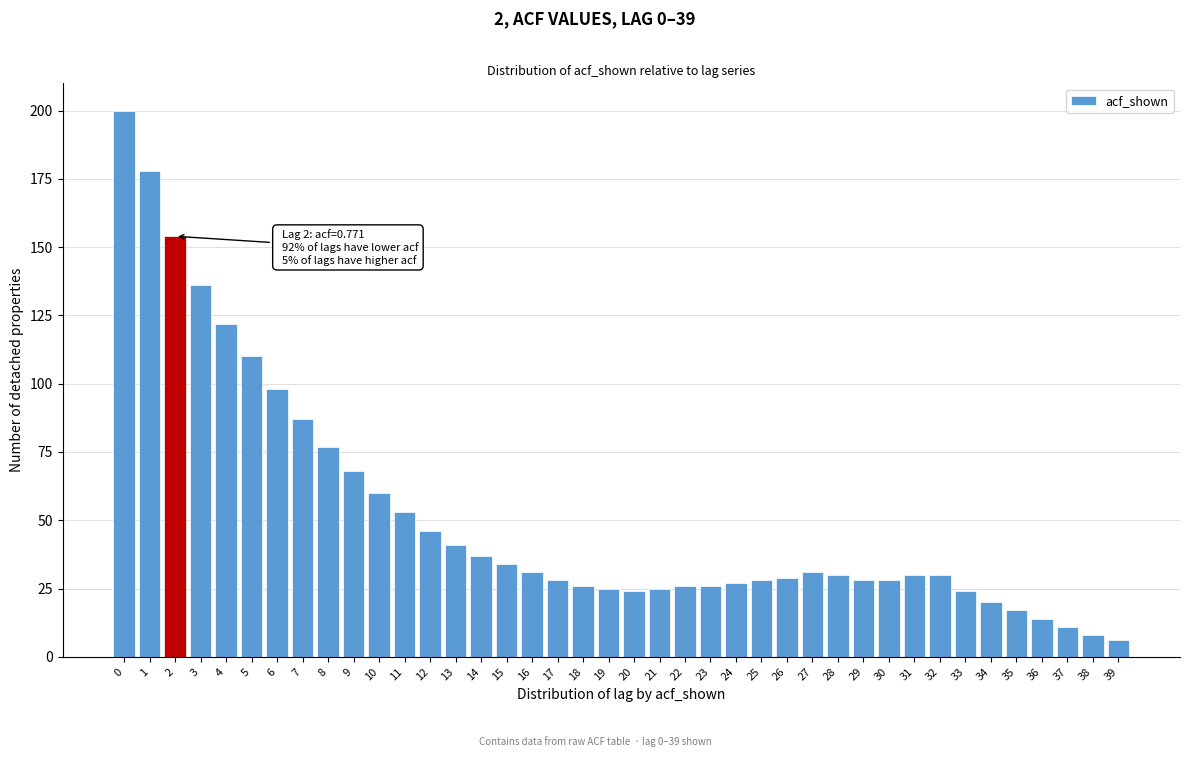

The chart shows a value of 30 at 32. True or false?

True